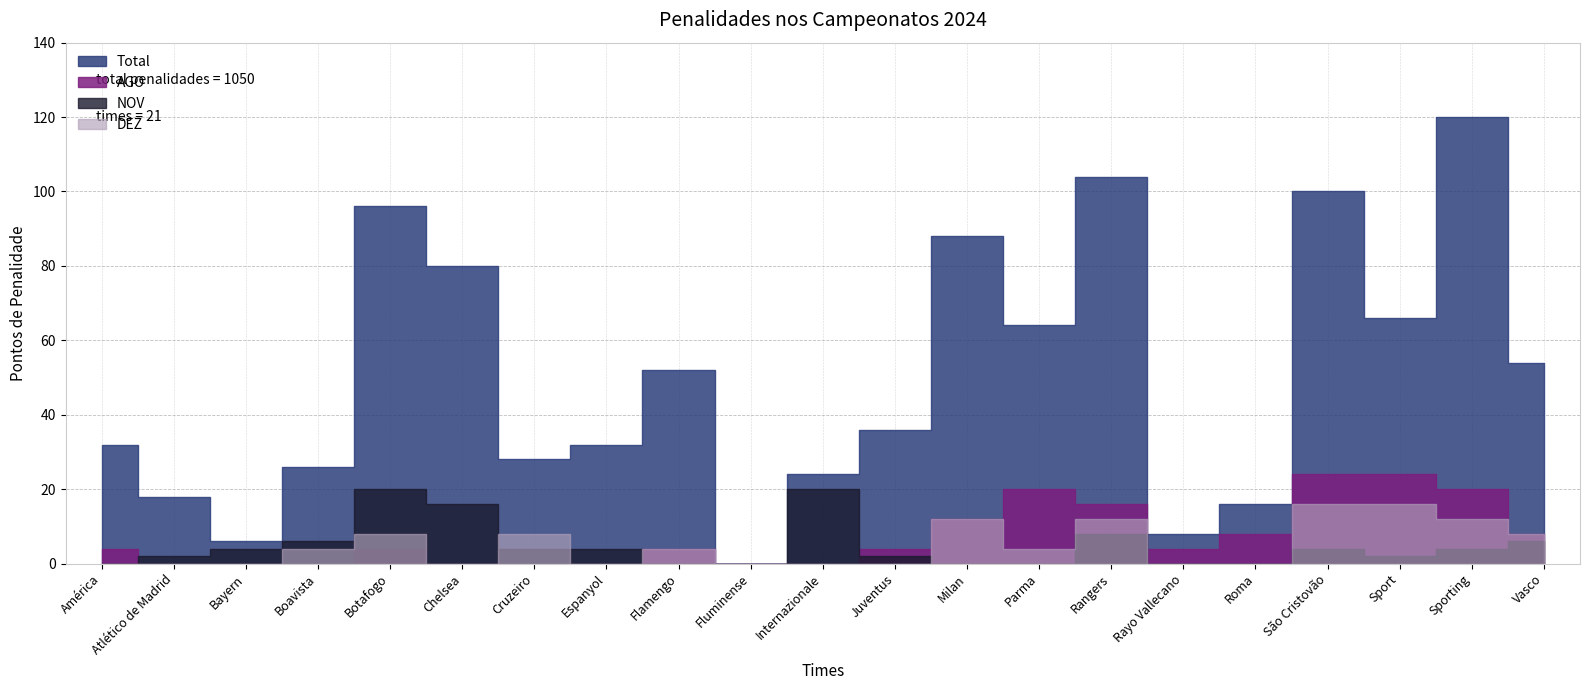

Rank the categories by AGO value from highest to lowest.

São Cristovão, Sport, Parma, Sporting, Rangers, Milan, Roma, Vasco, América, Botafogo, Flamengo, Juventus, Rayo Vallecano, Atlético de Madrid, Bayern, Boavista, Chelsea, Cruzeiro, Espanyol, Fluminense, Internazionale